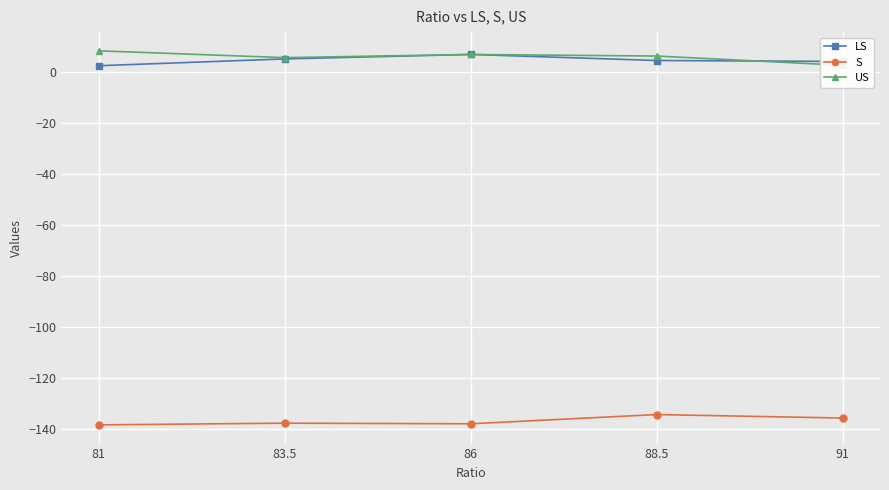

Read the LS value at 86.

7.0